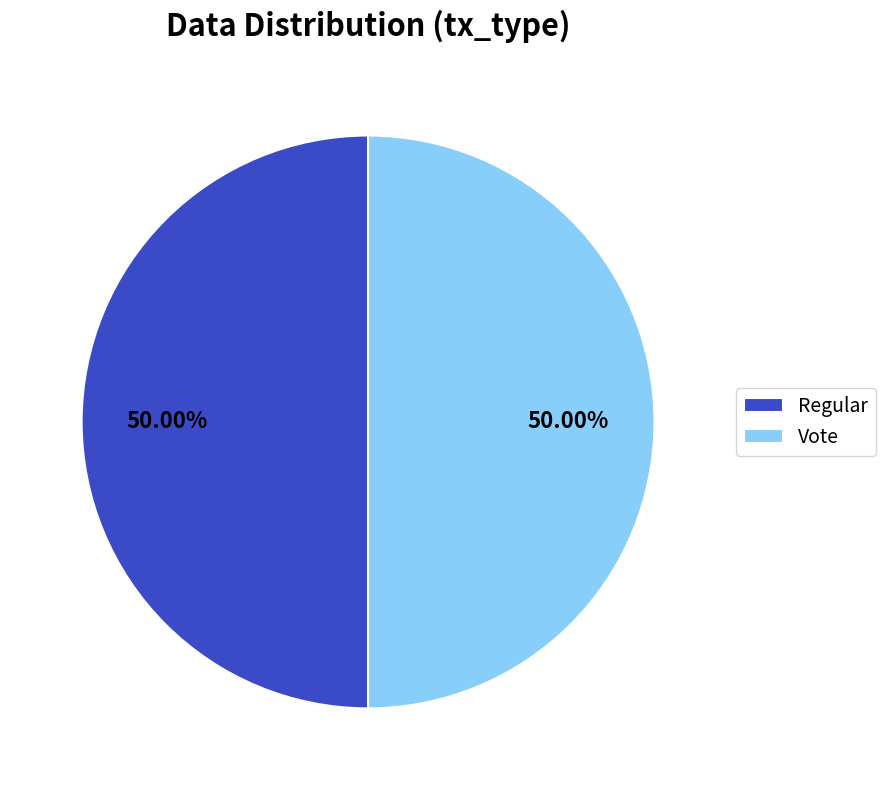

Approximately how many times larger is the value at Vote compared to Regular?

1.0